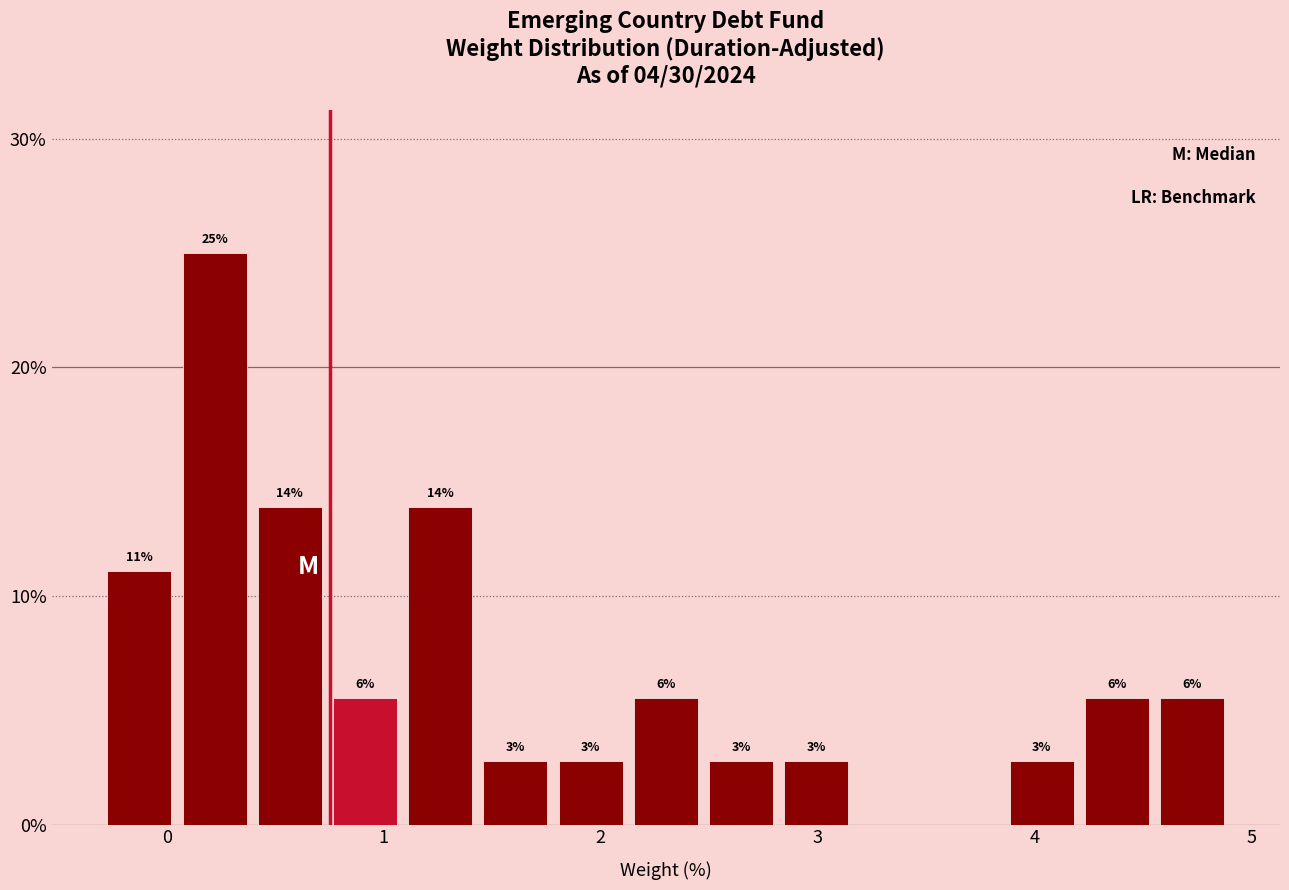

Read against the x-axis, roughly where is the centre of the tallest bar?

0.2